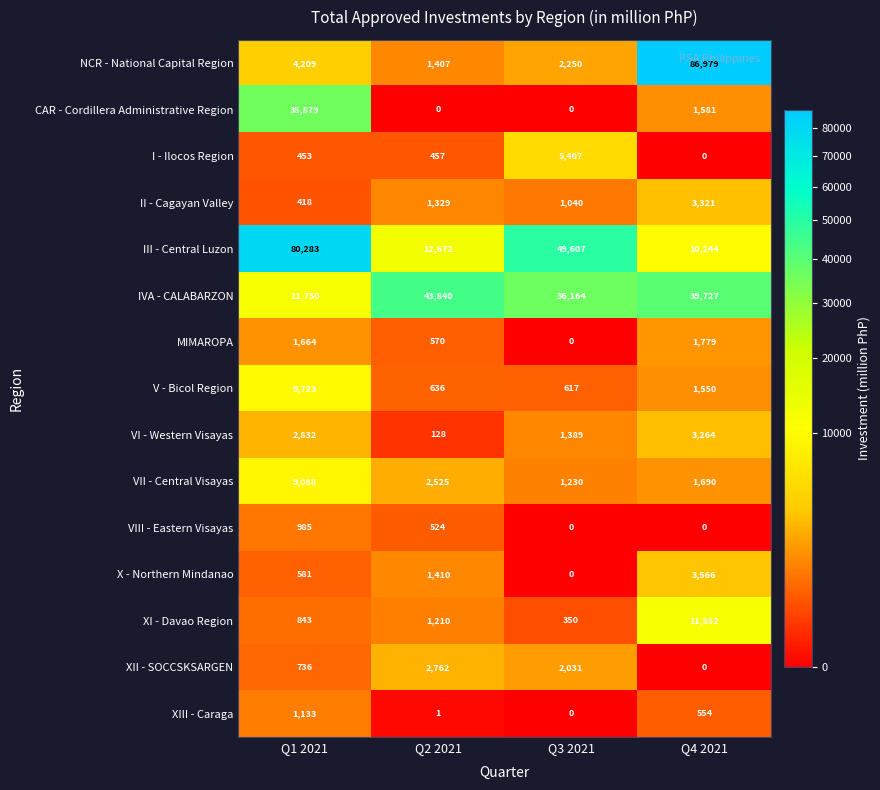

What is the sum of the IVA - CALABARZON values at Q4 2021 and Q1 2021?

51477